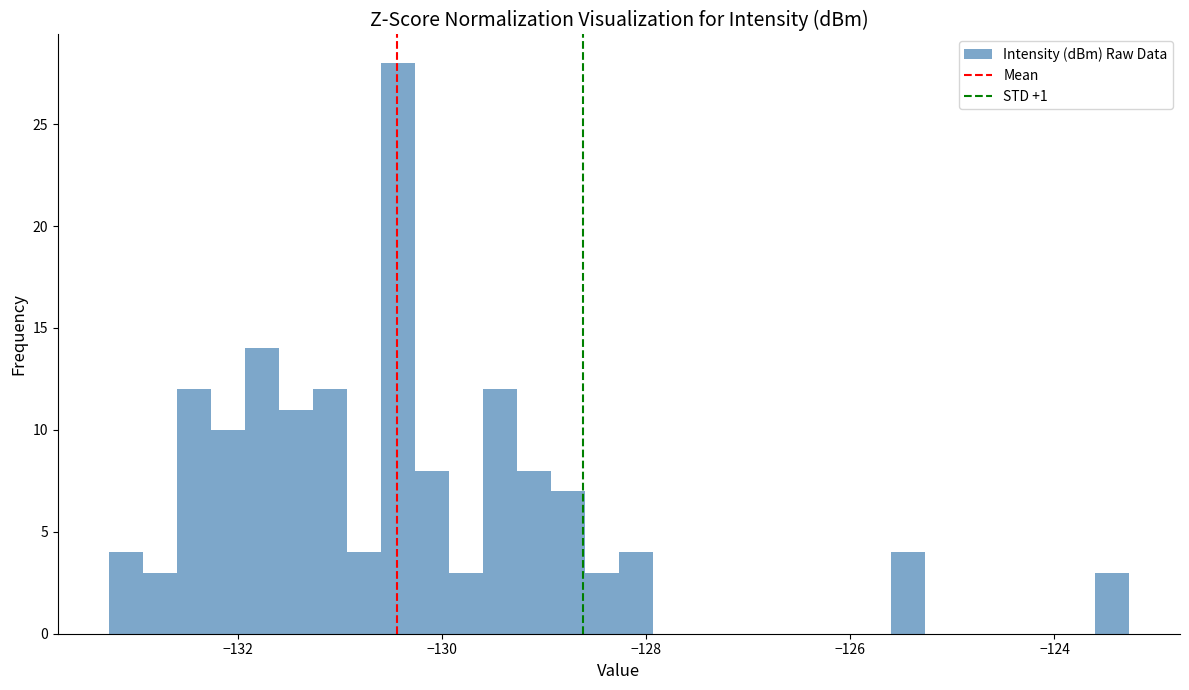

Around what value on the x-axis is the tallest bar? Give the approximate position of its centre, as read against the axis.

-130.4